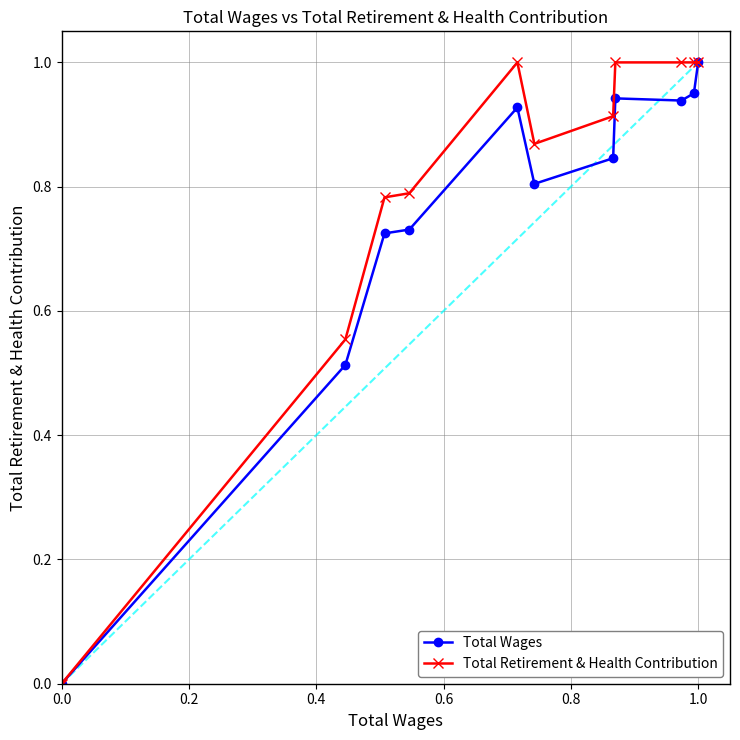

What is the sum of all Total Wages values?

8.4